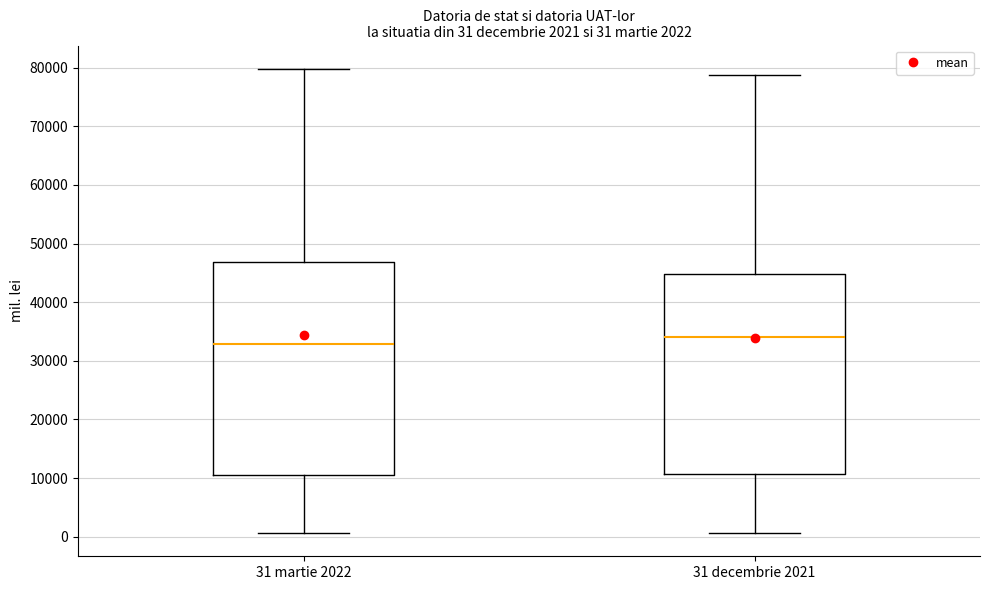

Which box has the highest median line?

31 decembrie 2021